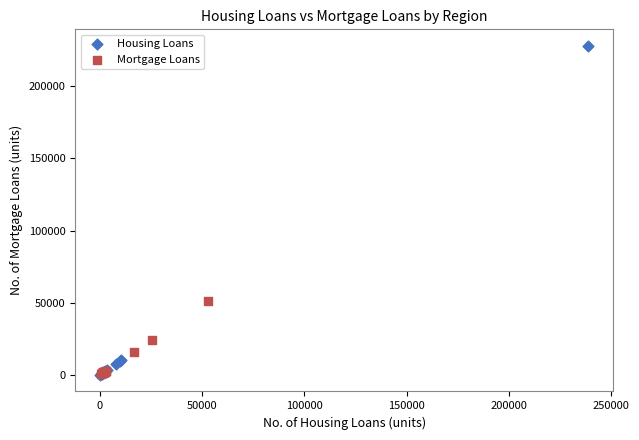

Which series reaches the maximum Y coordinate?

Housing Loans